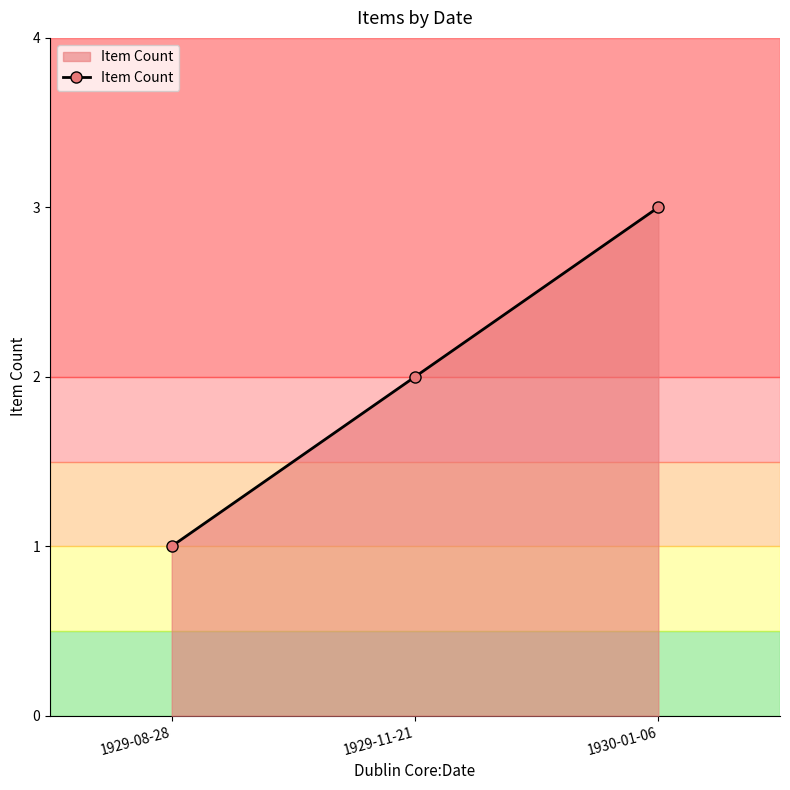

At which category does the chart reach its peak across all series?

1930-01-06